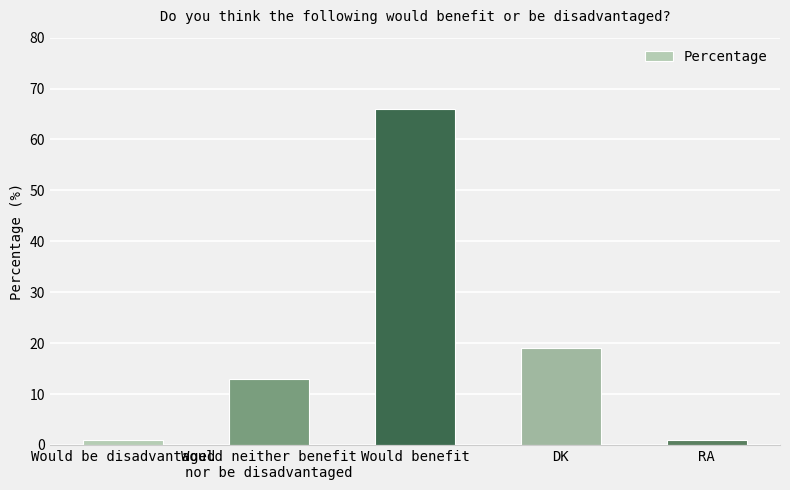

Which has a higher value, Would benefit or Would be disadvantaged?

Would benefit